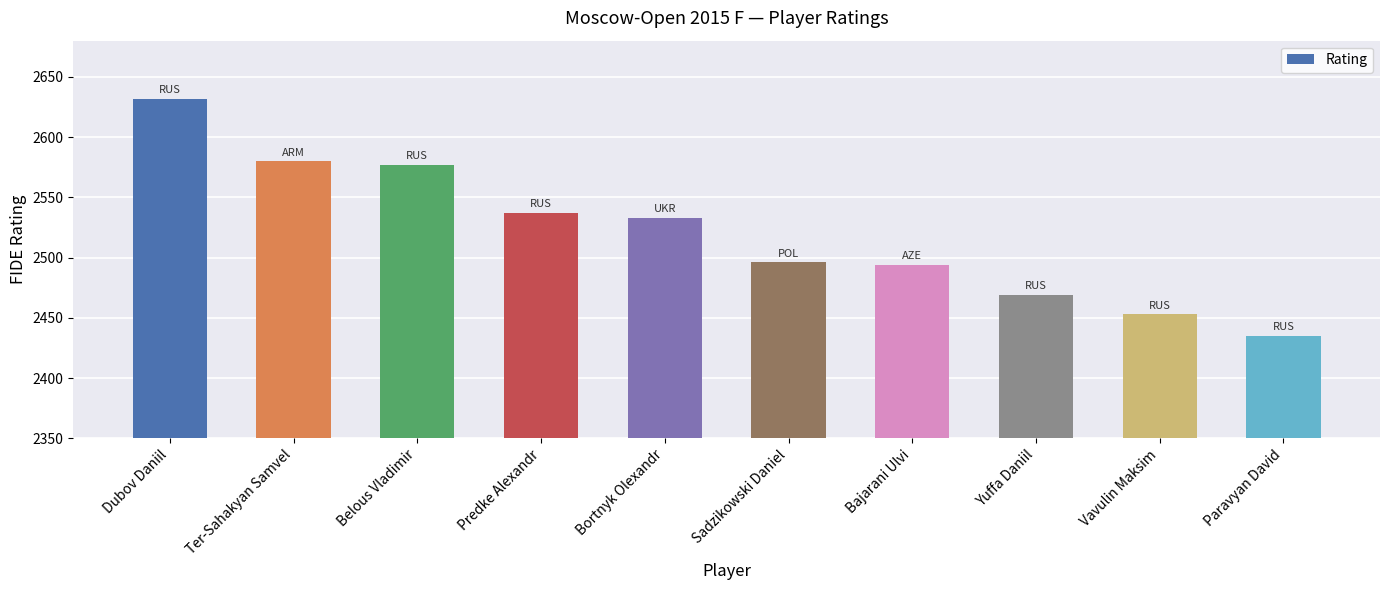

What is the label of the 5th bar from the right?

Sadzikowski Daniel